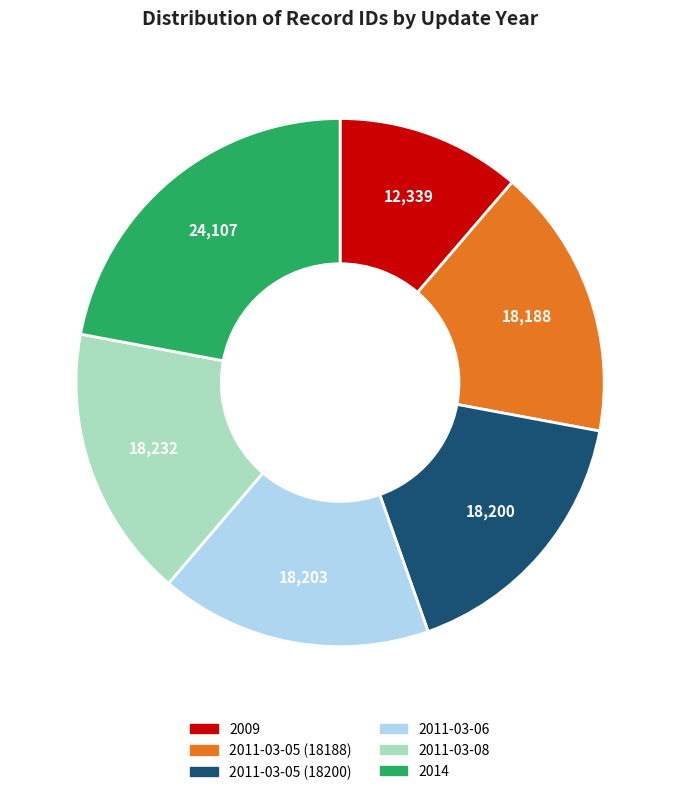

Which slice is the largest?

2014